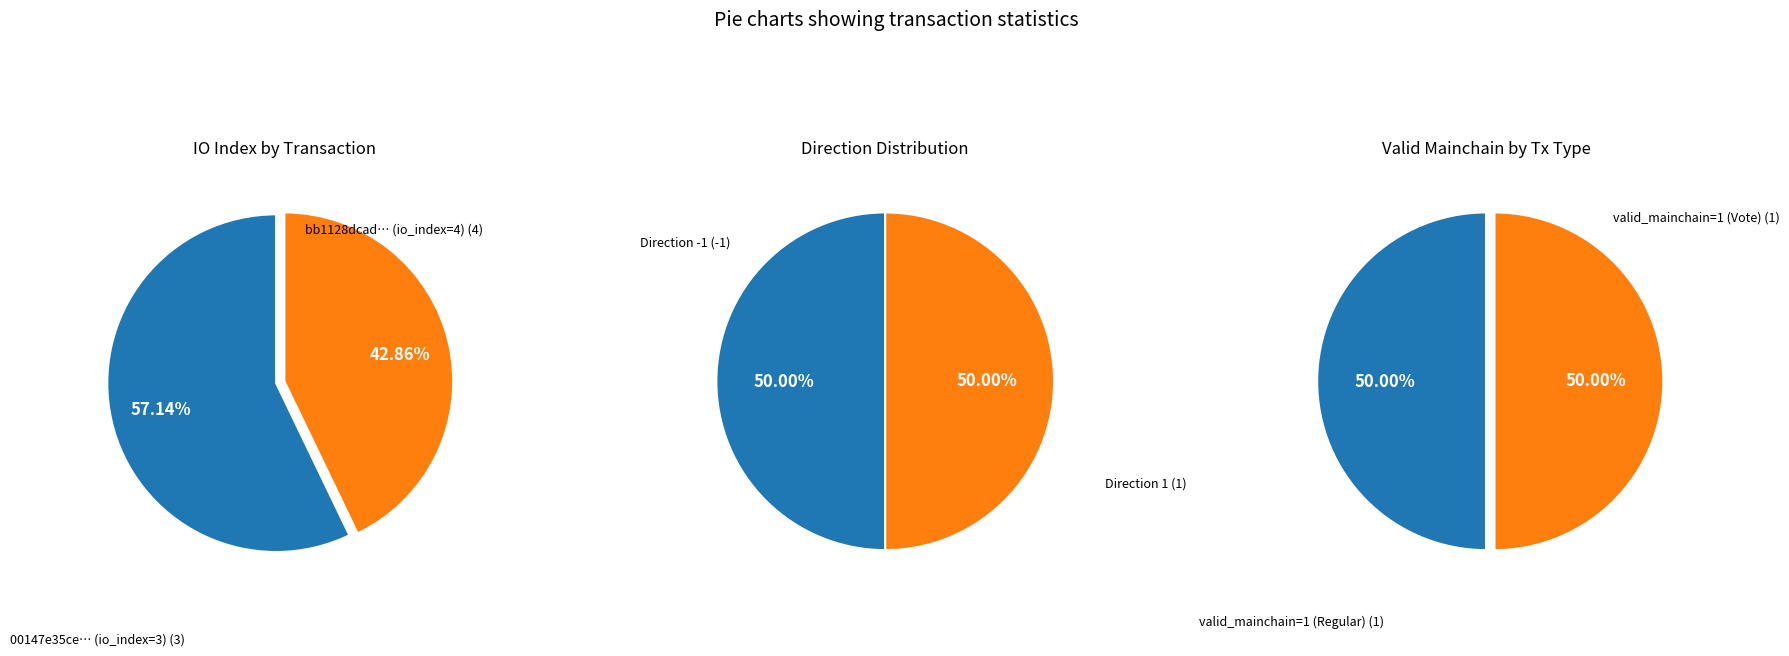

Is it true that 0 is 50% of the pie?

True